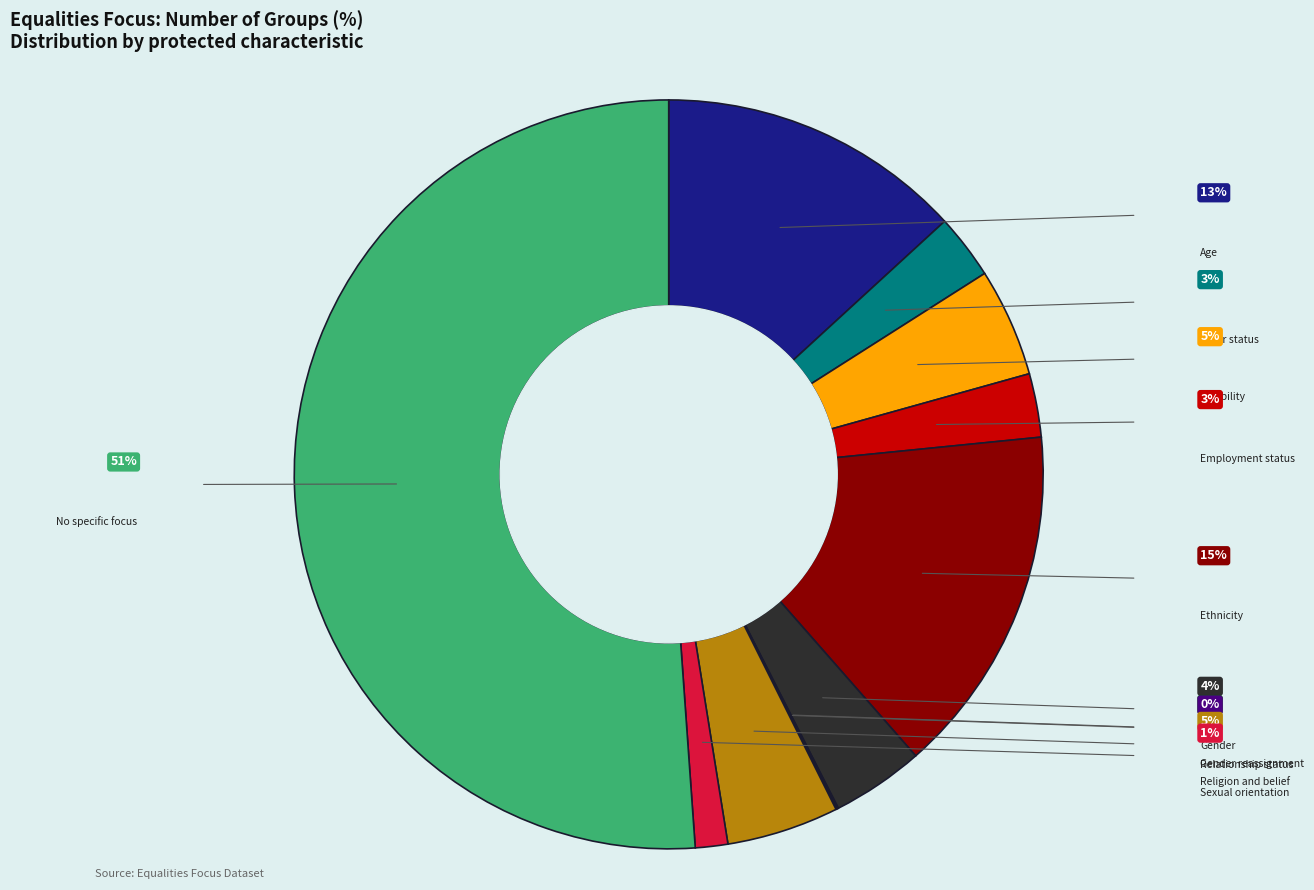

Combined, what portion of the pie is Employment status and No specific focus?

53.9%